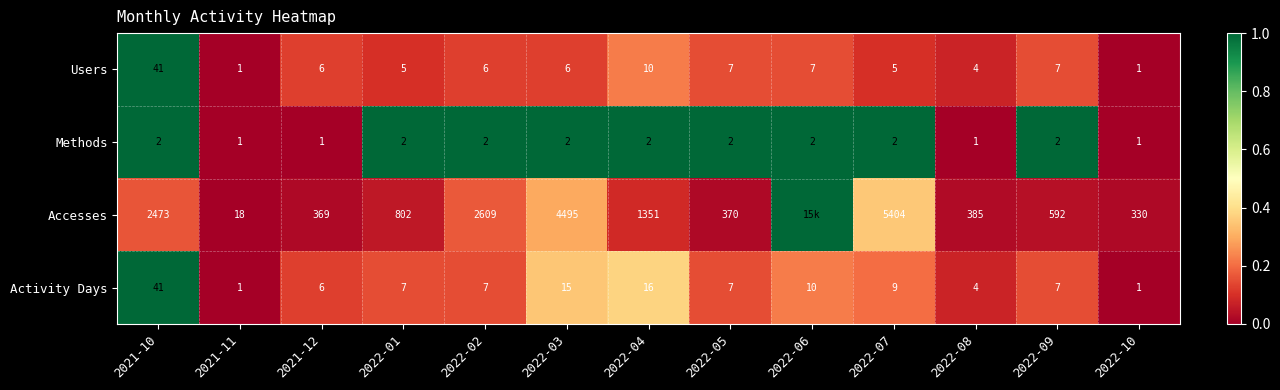

At which label is Users closest to 21?

2022-04